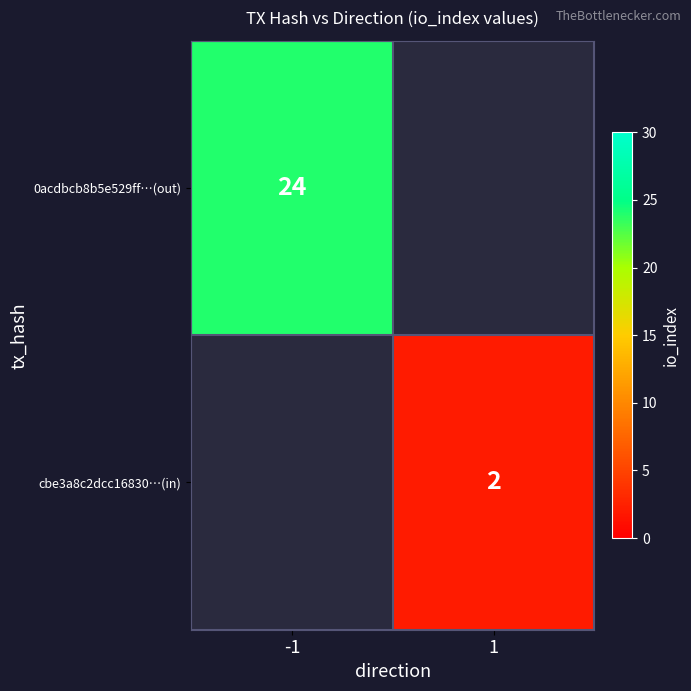

How many distinct data groups are displayed?

2